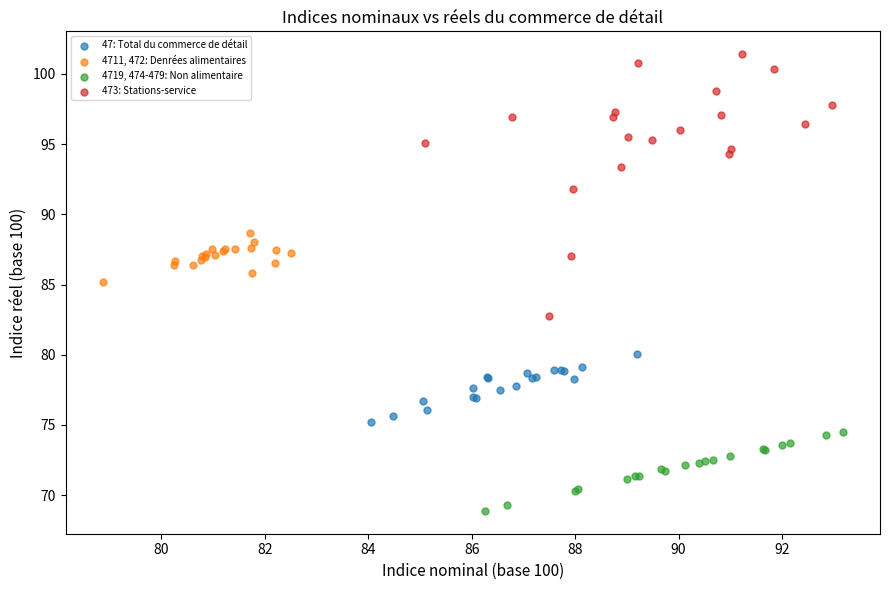

Which series has the largest Y range (max minus min)?

473: Stations-service